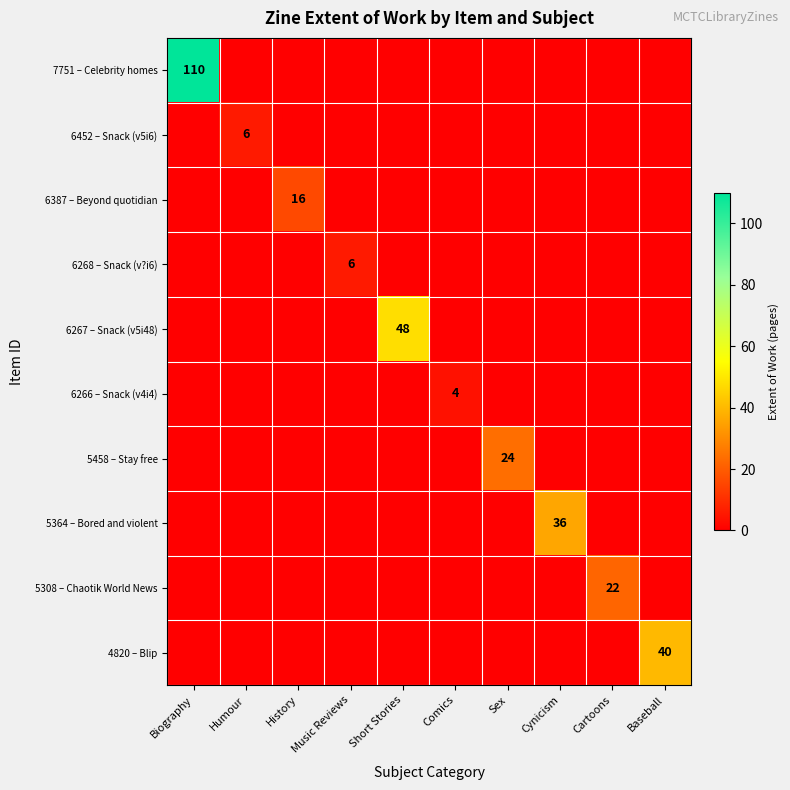

Is it true that 6452 – Snack (v5i6) equals 3 at Music Reviews?

False